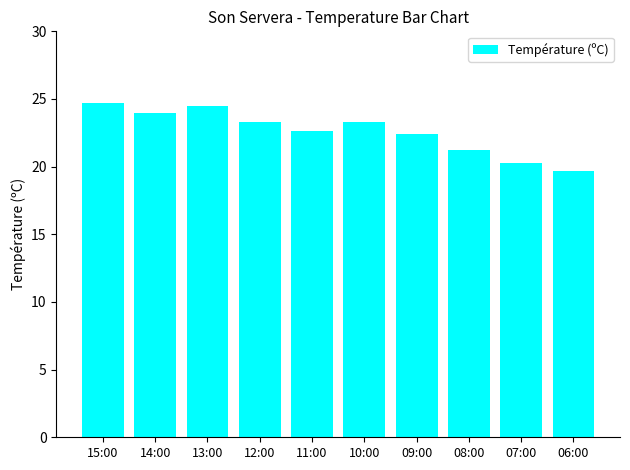

Are the bars grouped side by side (vs. stacked)?

No